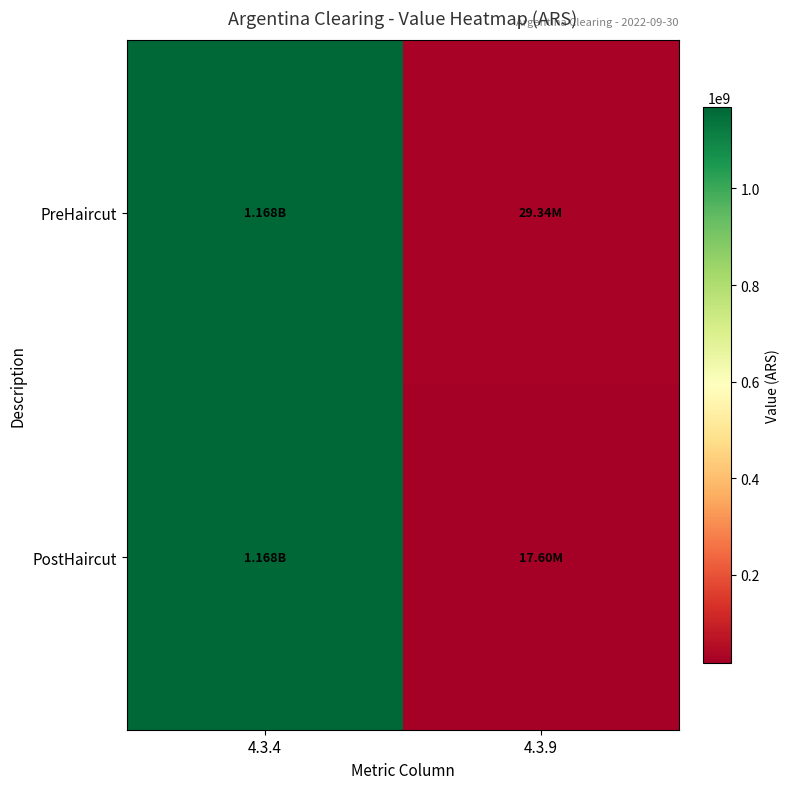

Reading left to right, extract all data points from this chart.

PreHaircut: 4.3.4=1168192448.4	4.3.9=29338640.0
PostHaircut: 4.3.4=1168192448.4	4.3.9=17603184.0